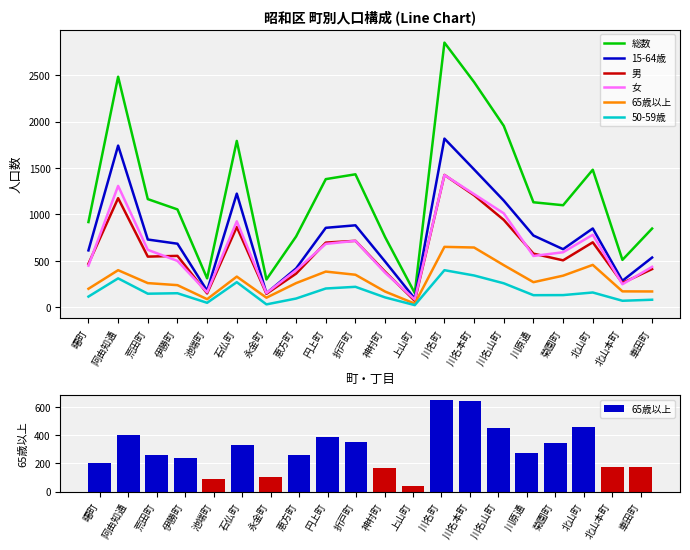

What is the label of the 19th bar from the left?

北山本町